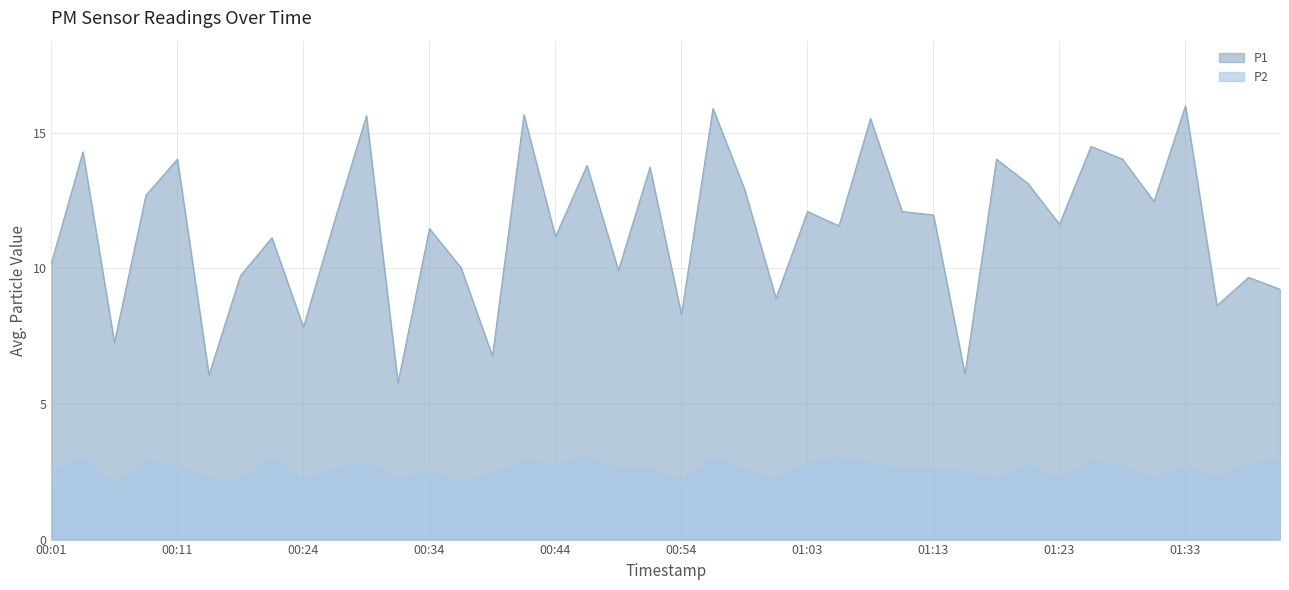

True or false: P1 has a value of 10.2 at 00:06.

False